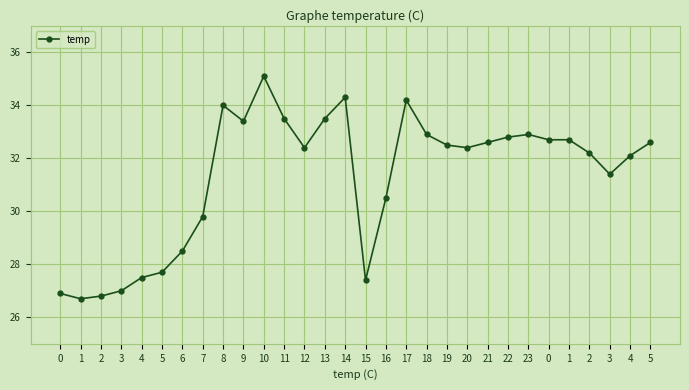

Does the chart have visible grid lines?

Yes